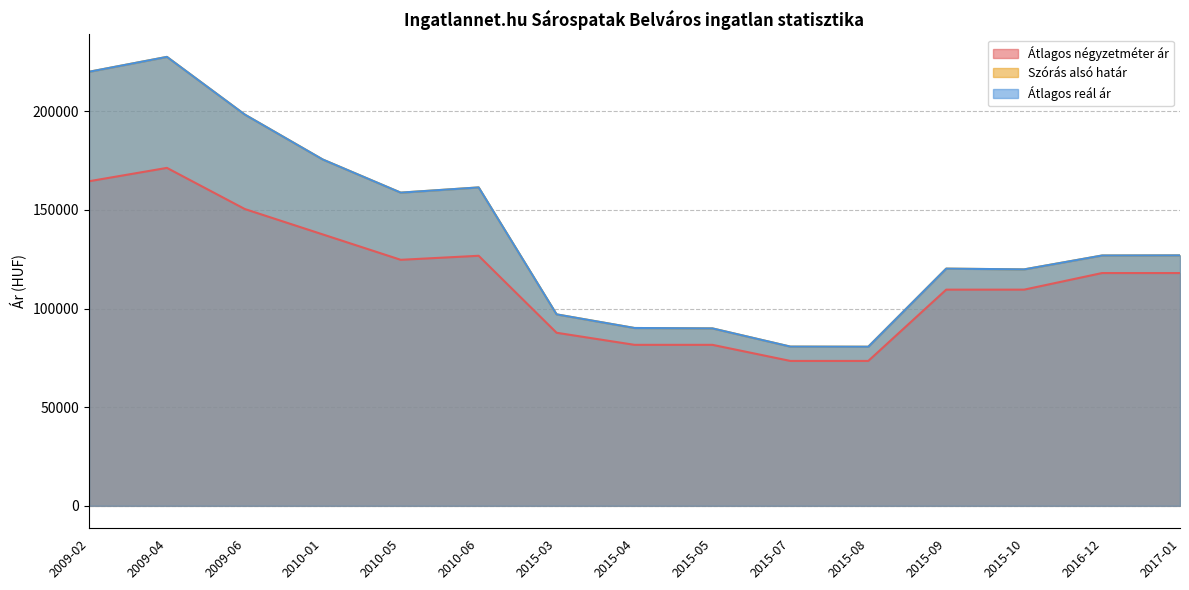

What is the value of the Átlagos négyzetméter ár point at the 9th from the left?

81632